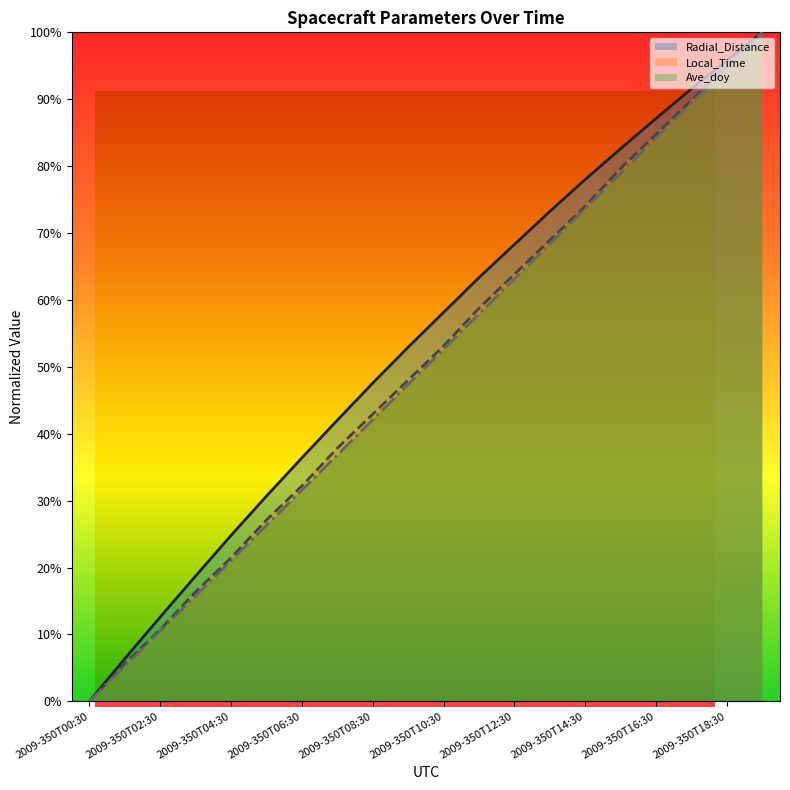

Between 2009-350T09:30 and 2009-350T06:30, which is larger?

2009-350T09:30